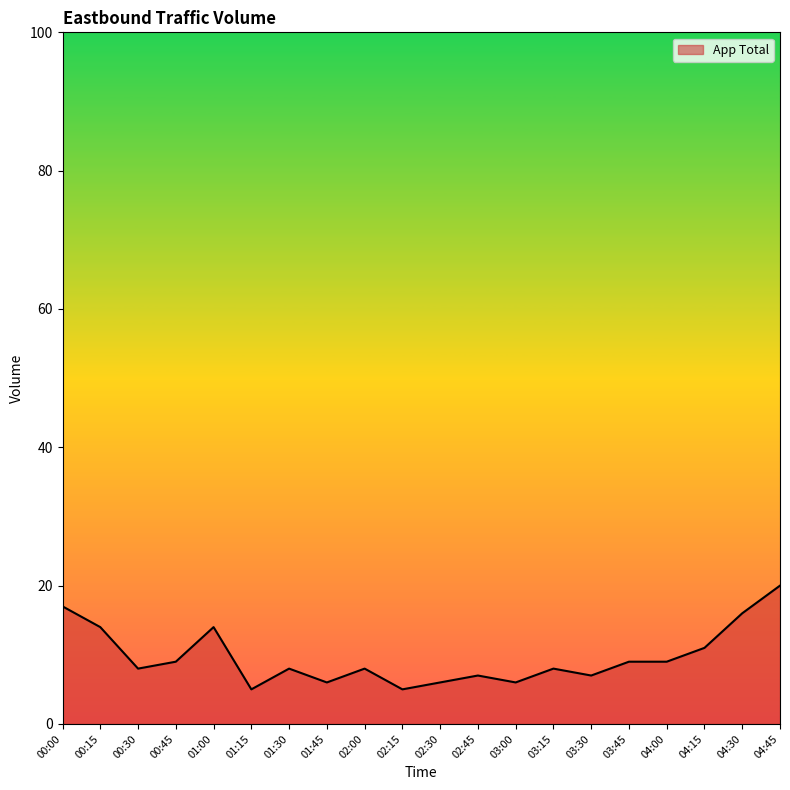

Reading right to left, list all the values displayed in this chart.

04:45=20	04:30=16	04:15=11	04:00=9	03:45=9	03:30=7	03:15=8	03:00=6	02:45=7	02:30=6	02:15=5	02:00=8	01:45=6	01:30=8	01:15=5	01:00=14	00:45=9	00:30=8	00:15=14	00:00=17